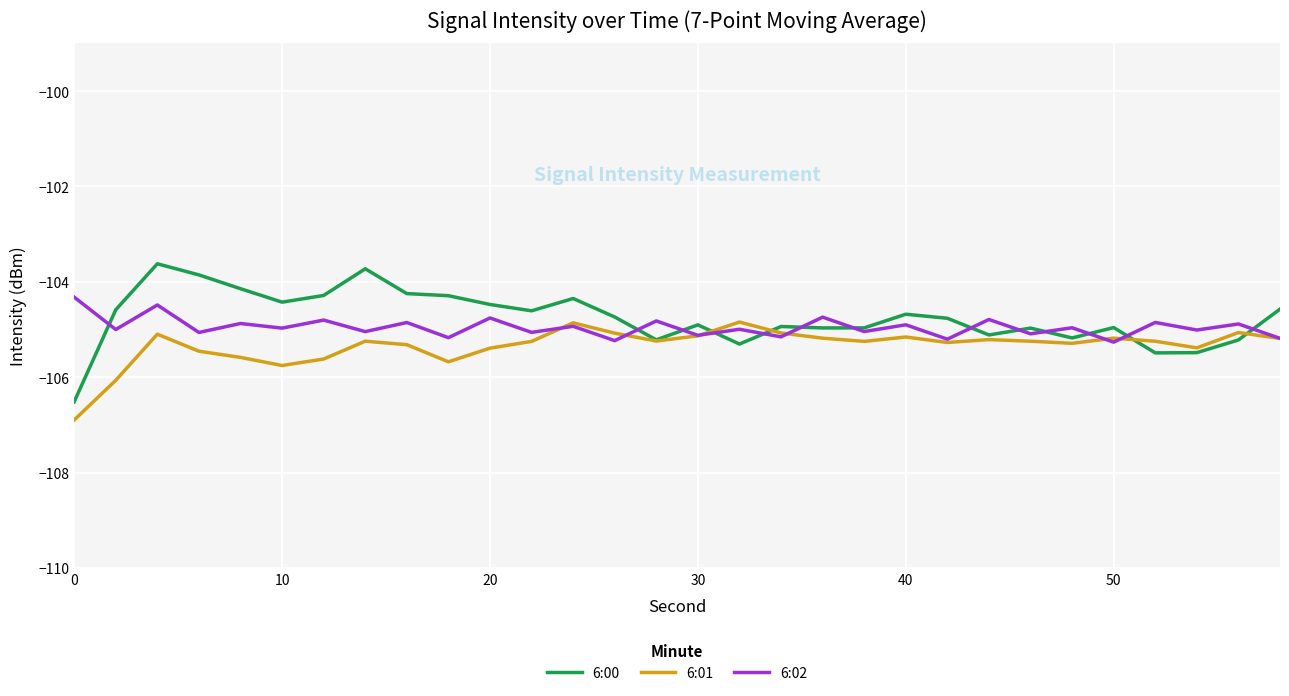

What is the difference between the maximum and second lowest values in the 6:01 series?

1.2